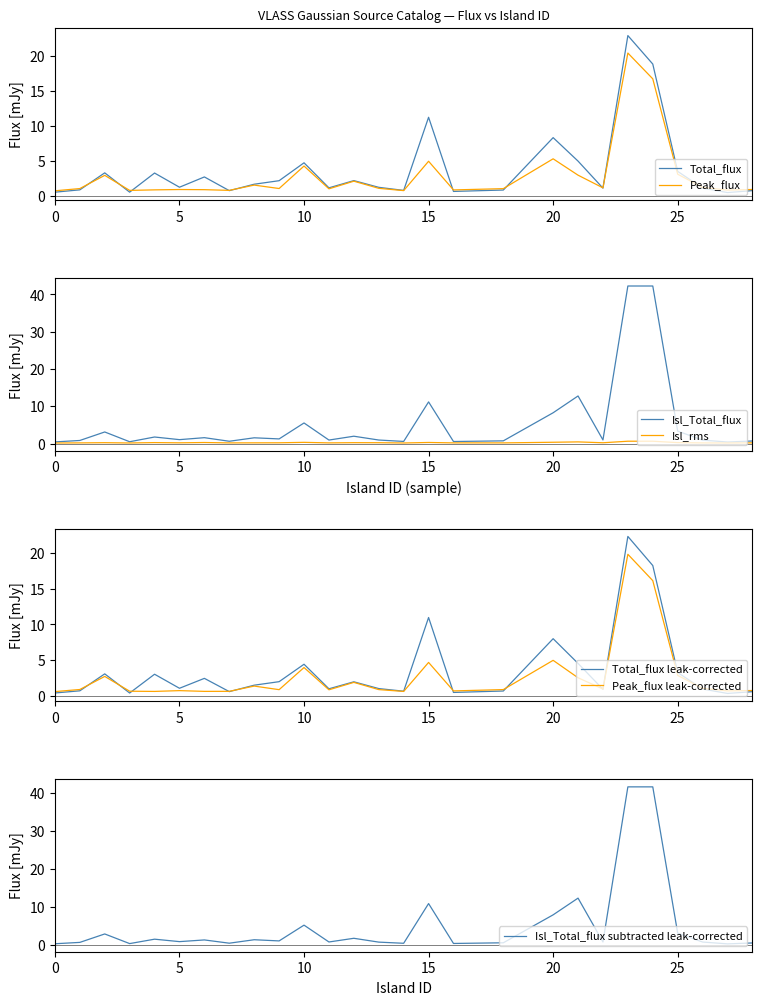

How many data points in Total_flux are less than 1?

9